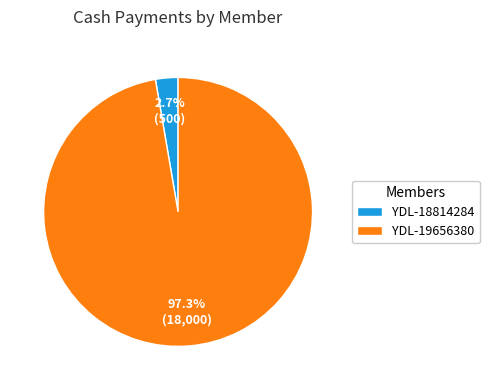

To the nearest percent, what is the difference between the YDL-18814284 and YDL-19656380 slice percentages?

95%